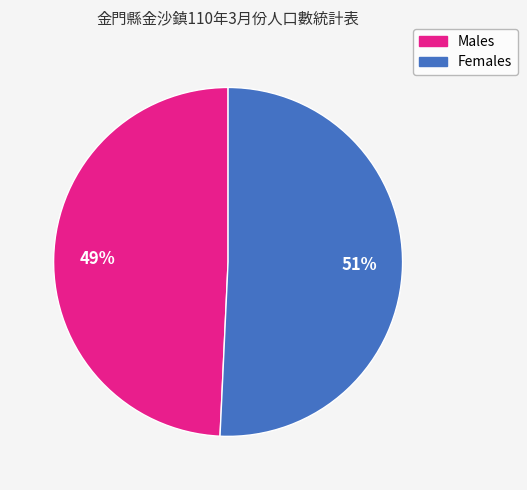

To the nearest percent, what is the average slice percentage?

50%